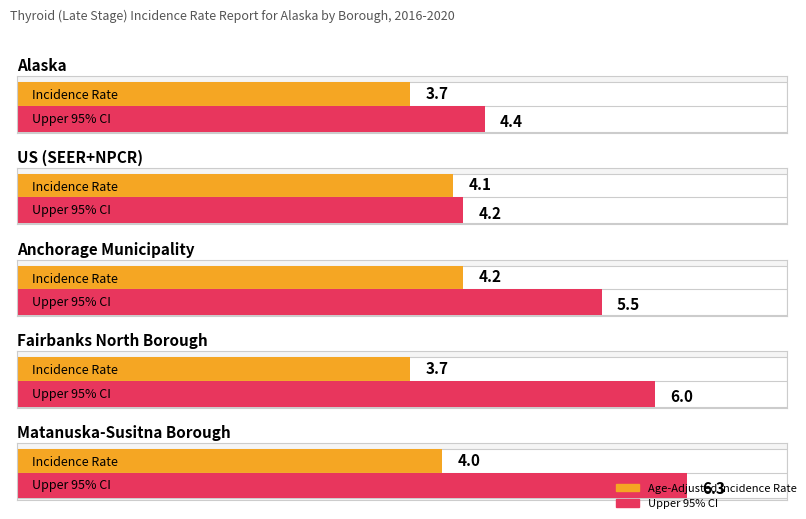

Count the Age-Adjusted Incidence Rate values in the range 3 to 4.

3